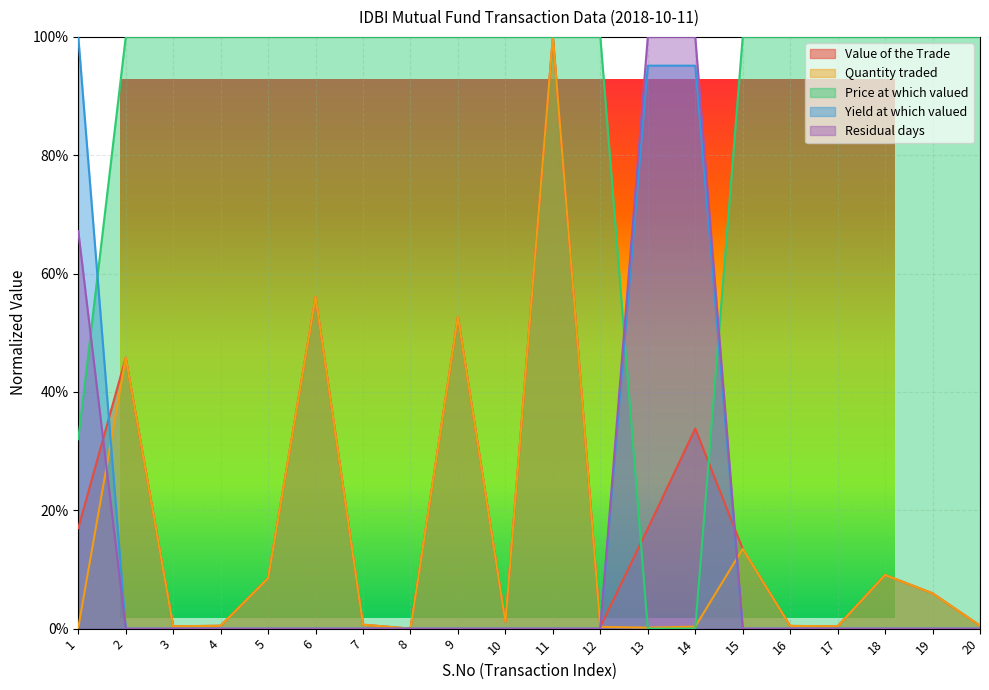

The Residual days series shows 0.0 at 15. True or false?

True